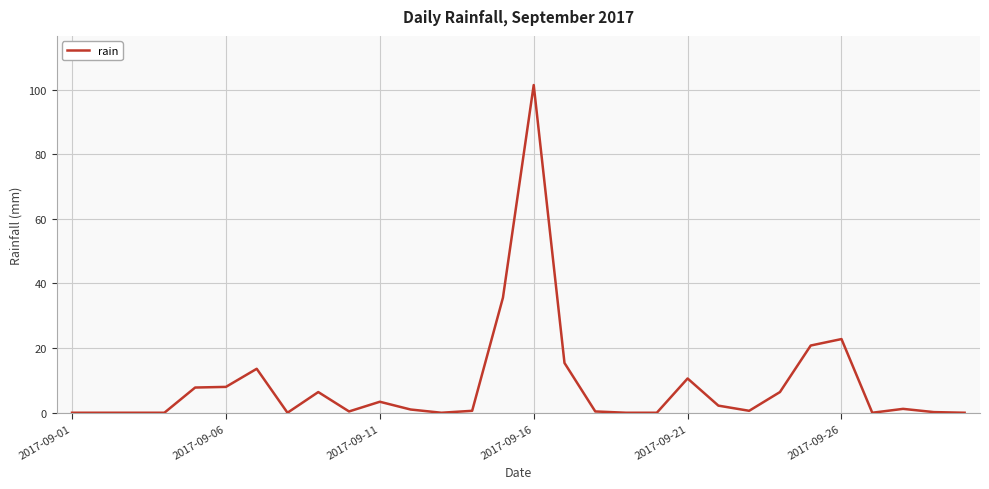

What is the difference between the second highest and second lowest values?

35.6